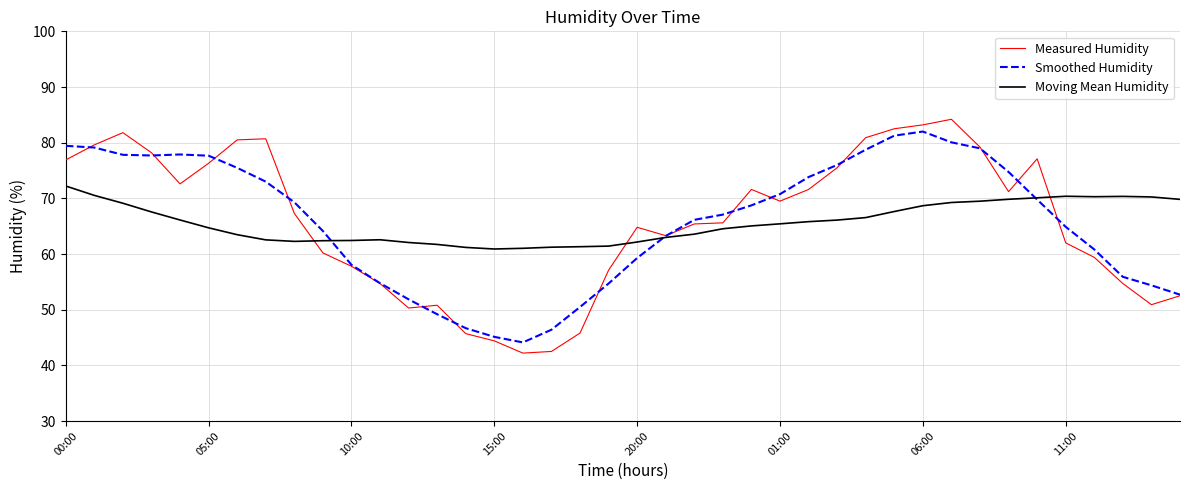

How many distinct data groups are displayed?

3